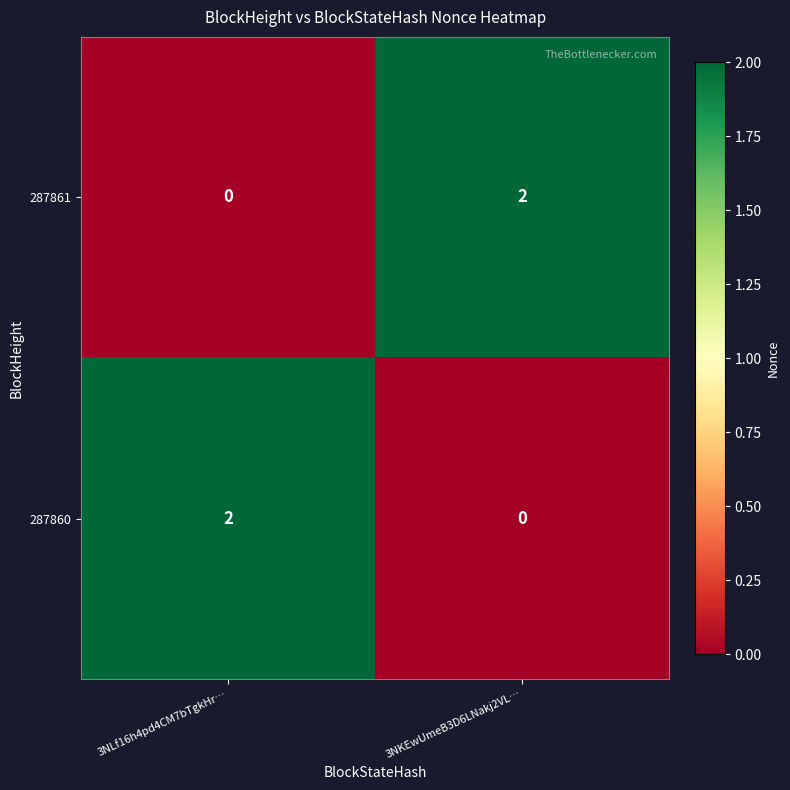

Rank the categories by 287860 value from lowest to highest.

3NKEwUmeB3D6LNakj2VL…, 3NLf16h4pd4CM7bTgkHr…